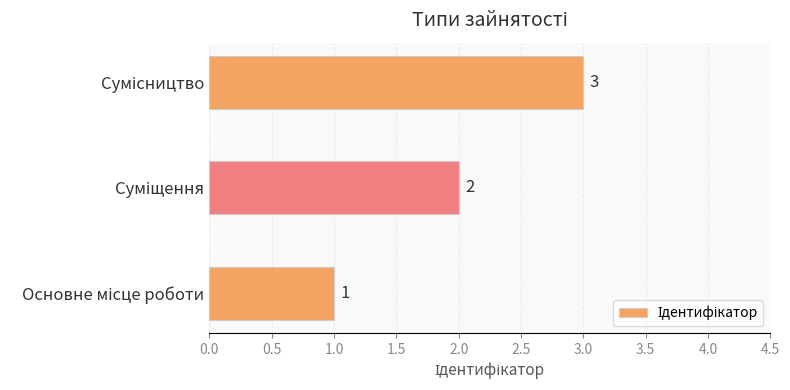

What is the maximum value shown in the chart?

3